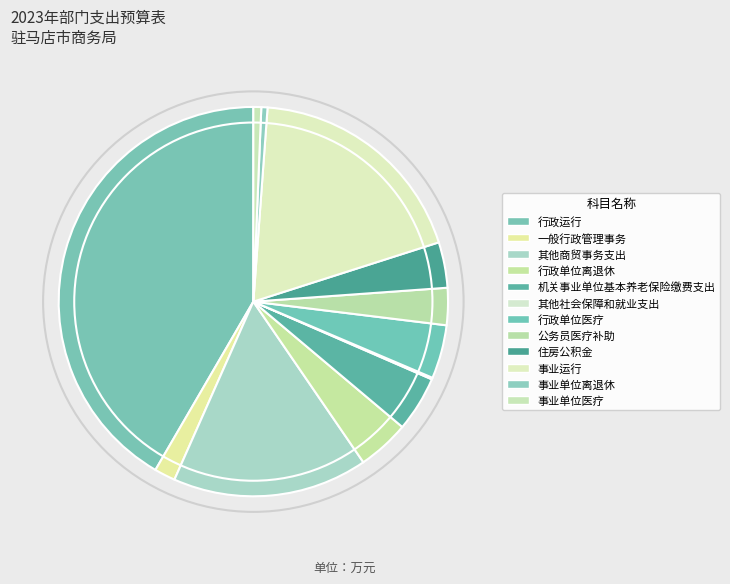

Which category has the biggest portion of the pie?

行政运行